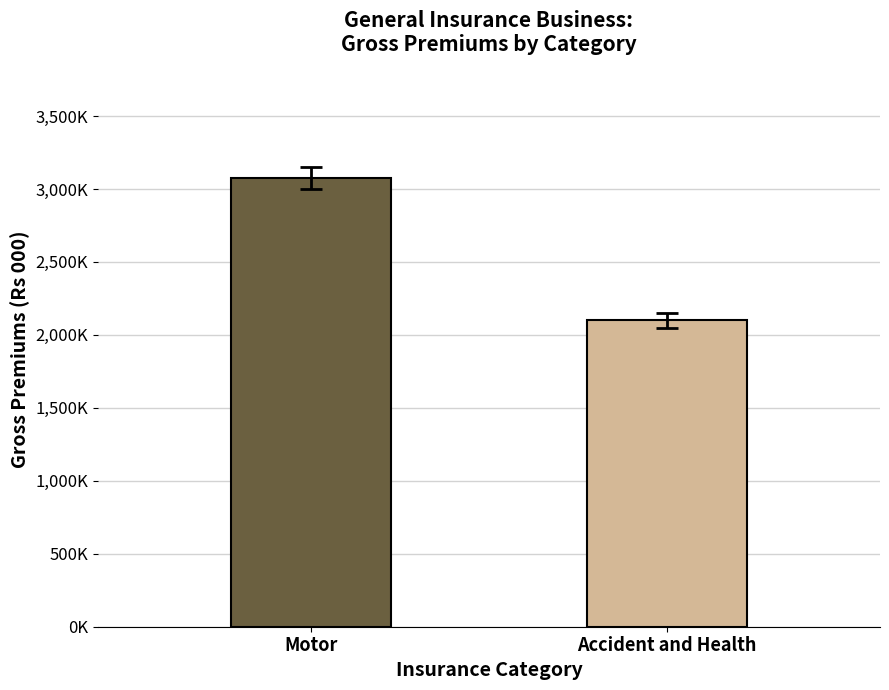

True or false: the data shows 1386149.9 at Motor.

False